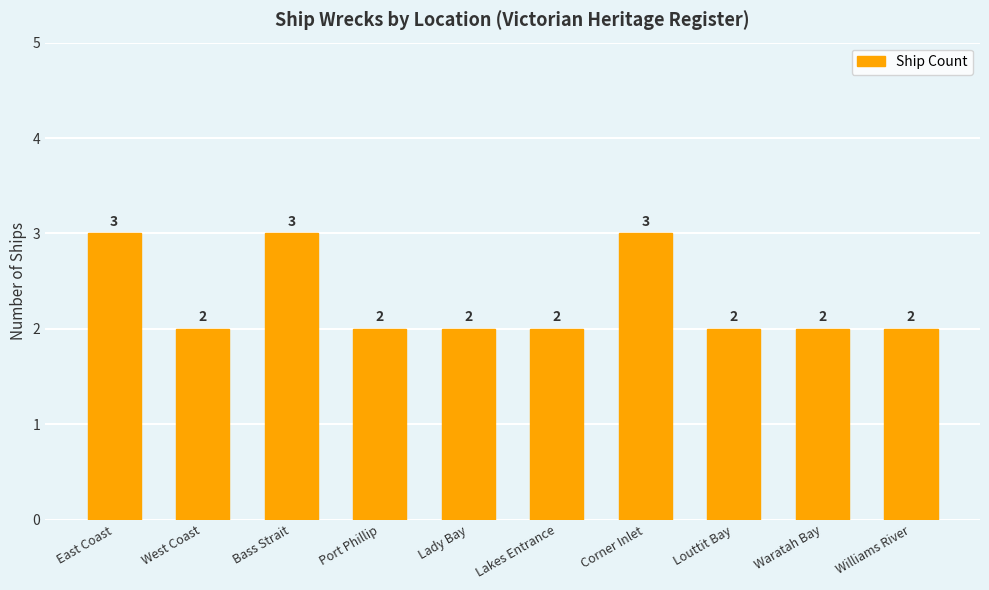

Does the chart contain stacked bars?

No